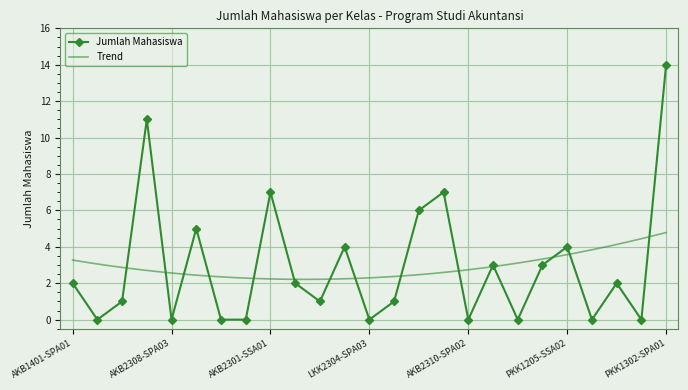

The Jumlah Mahasiswa series shows 4 at PKK1205-SSA02. True or false?

True